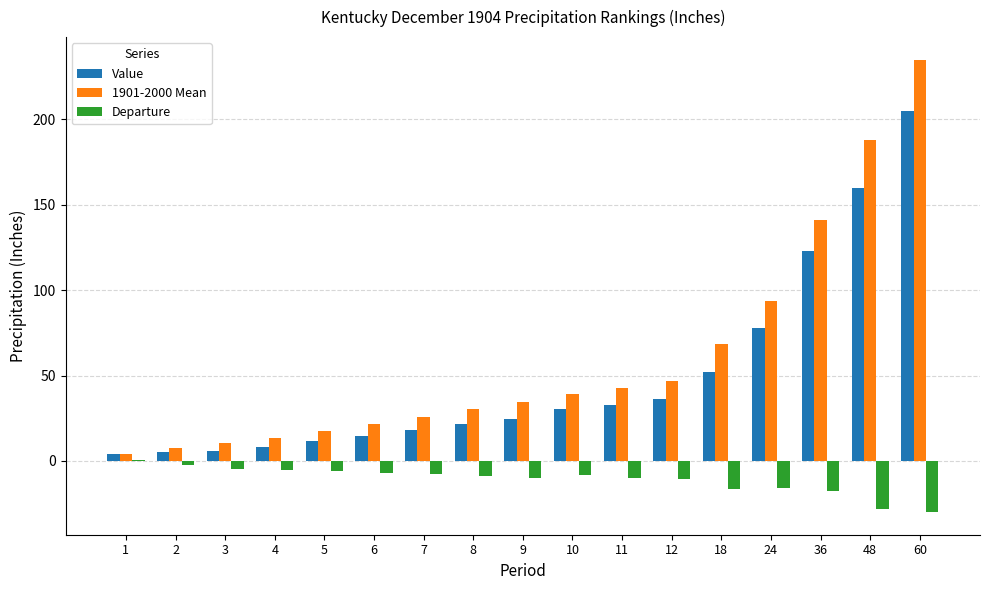

The 1901-2000 Mean series shows 34.4 at 9. True or false?

True